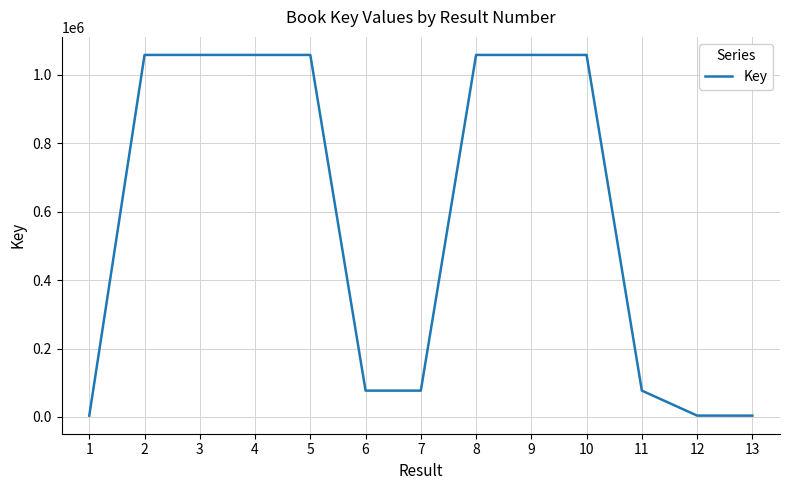

What is the maximum value shown in the chart?

1058517